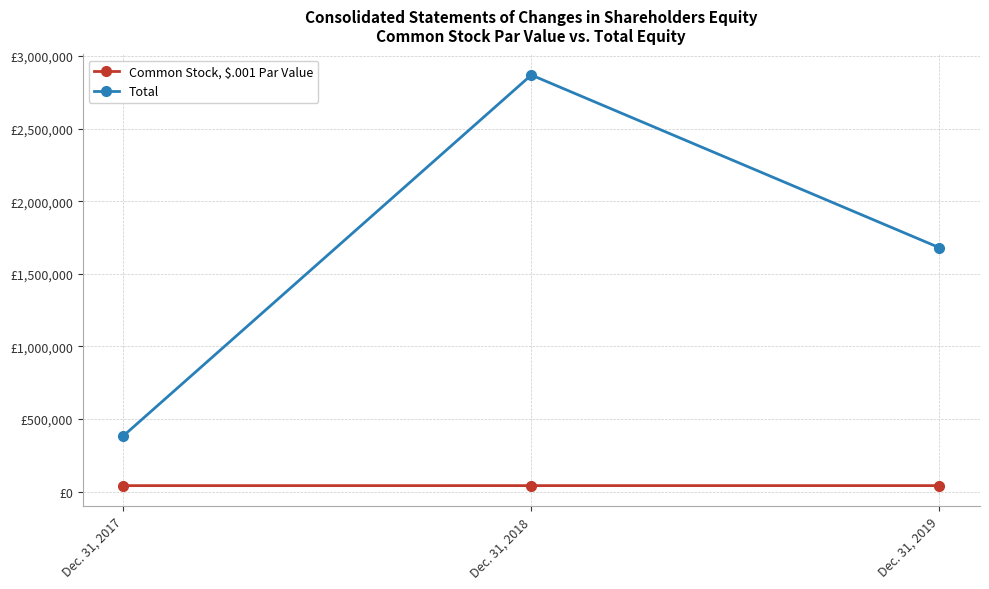

What are all the series names shown in the legend?

Common Stock, $.001 Par Value, Total